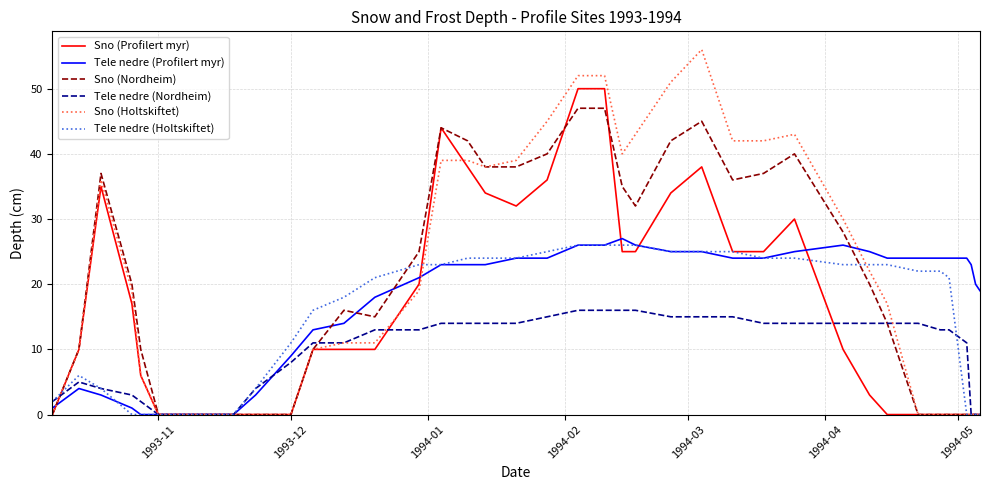

Reading right to left, extract all data points from this chart.

Sno (Profilert myr): 0	0	0	0	0	0	0	0	3	10	30	25	25	38	34	25	25	50	50	36	32	34	38	44	20	10	10	10	0	0	0	0	0	0	6	17	35	10	0
Tele nedre (Profilert myr): 19	20	23	24	24	24	24	24	25	26	25	24	24	25	25	26	27	26	26	24	24	23	23	23	21	18	14	13	9	3	0	0	0	0	0	1	3	4	1
Sno (Nordheim): 0	0	0	0	0	0	0	14	20	28	40	37	36	45	42	32	35	47	47	40	38	38	42	44	25	15	16	10	0	0	0	0	0	0	10	20	37	10	0
Tele nedre (Nordheim): 0	0	0	11	13	13	14	14	14	14	14	14	15	15	15	16	16	16	16	15	14	14	14	14	13	13	11	11	8	4	0	0	0	0	2	3	4	5	2
Sno (Holtskiftet): 0	0	0	0	0	0	0	17	22	30	43	42	42	56	51	43	40	52	52	45	39	38	39	39	19	11	11	10	0	0	0	0	0	0	6	19	36	10	0
Tele nedre (Holtskiftet): 0	0	0	0	21	22	22	23	23	23	24	24	25	25	25	26	26	26	26	25	24	24	24	23	23	21	18	16	11	4	0	0	0	0	0	0	4	6	2